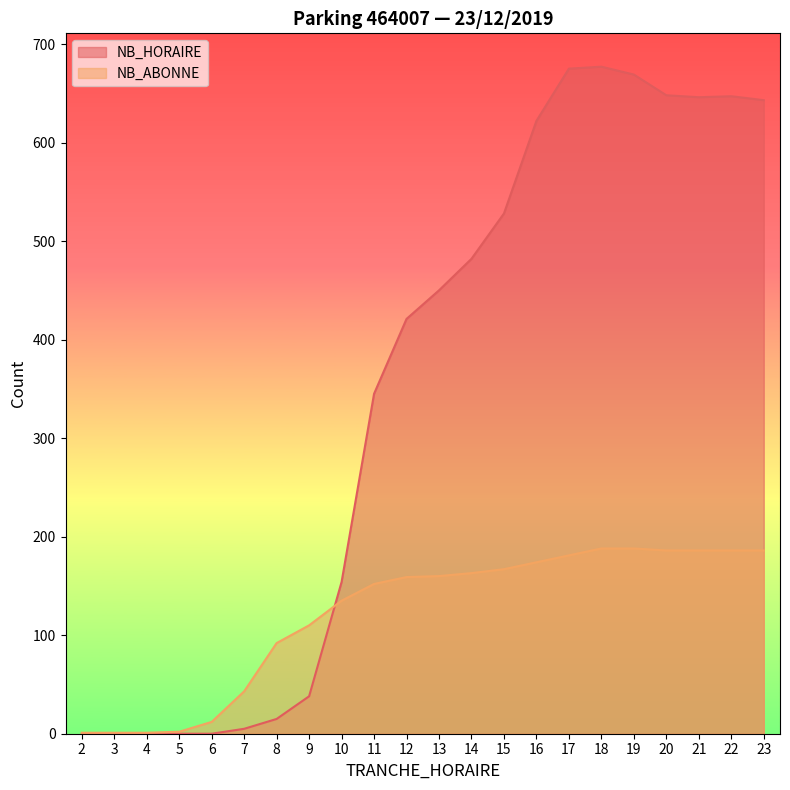

What is the average value of the NB_ABONNE series?

122